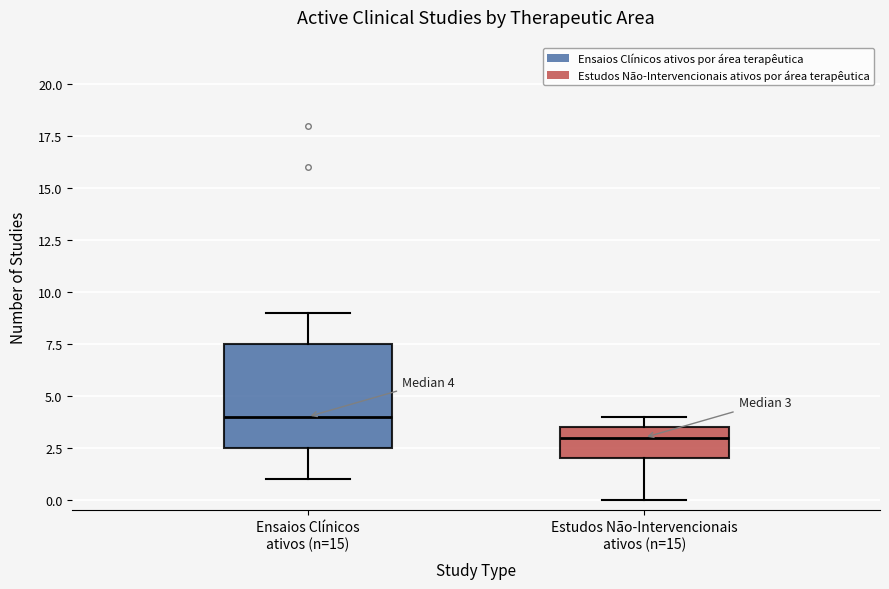

Which box has the lowest median line?

Estudos Não-Intervencionais ativos (n=15)